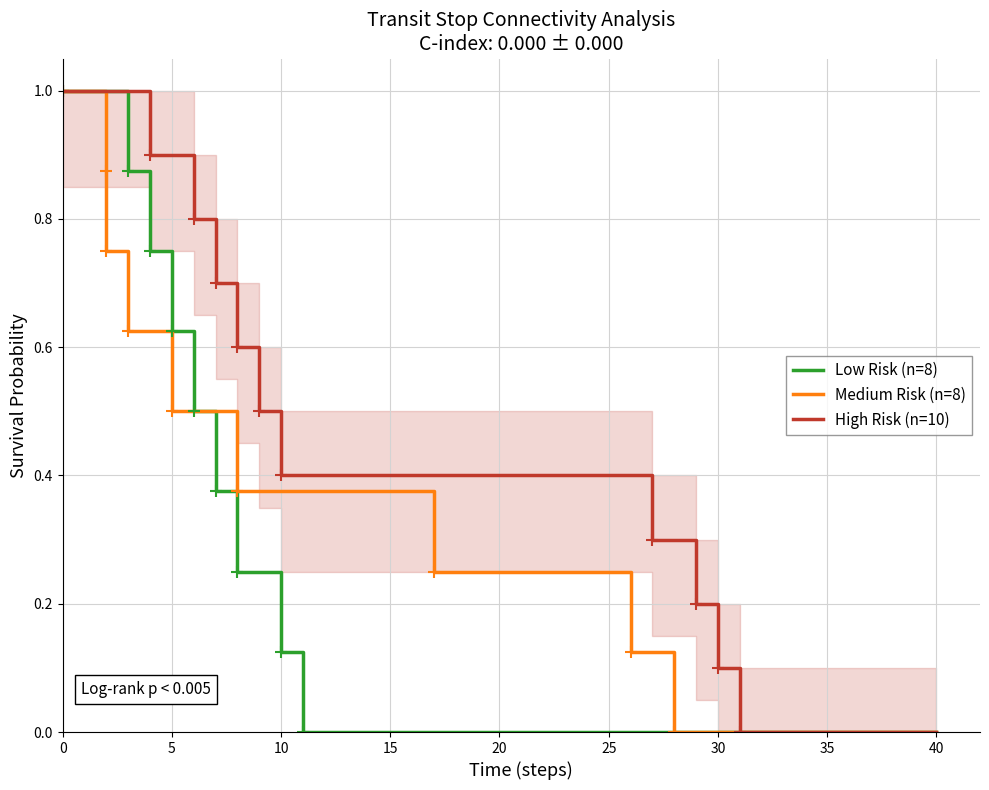

The value of Low Risk (n=8) at 40 is -0.6. True or false?

False